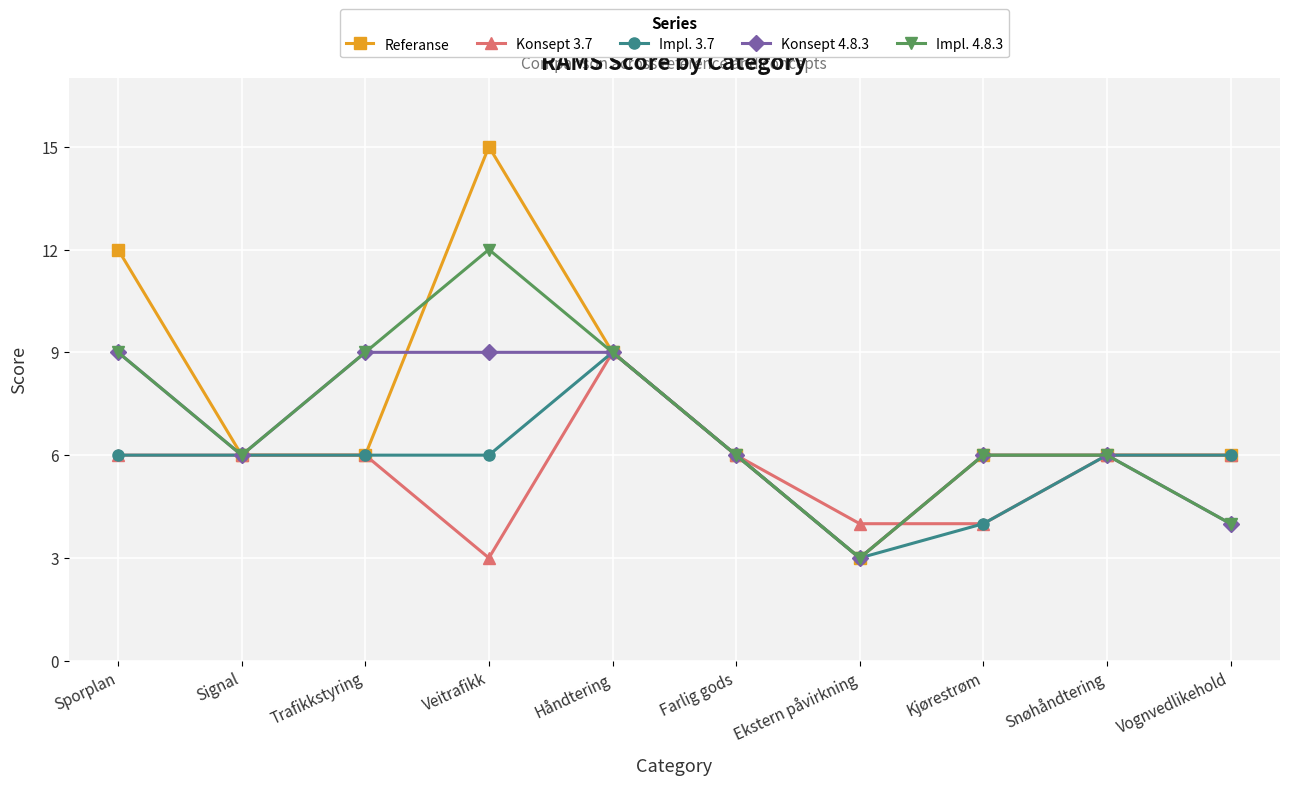

What is the label of the 7th point from the right?

Veitrafikk